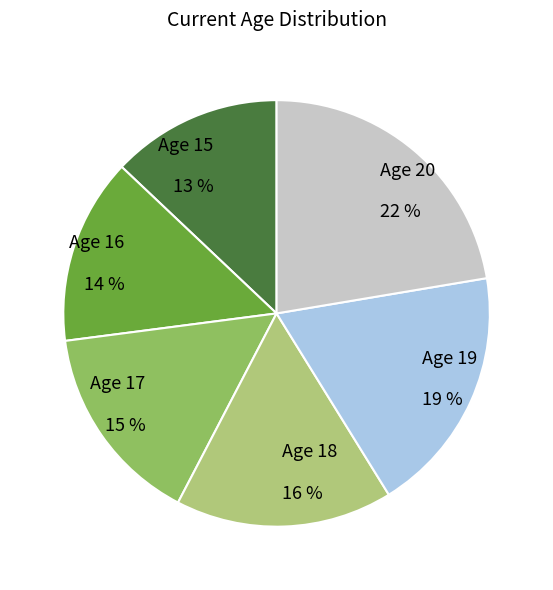

To the nearest percent, what is the difference between the largest and smallest slice percentages?

9%